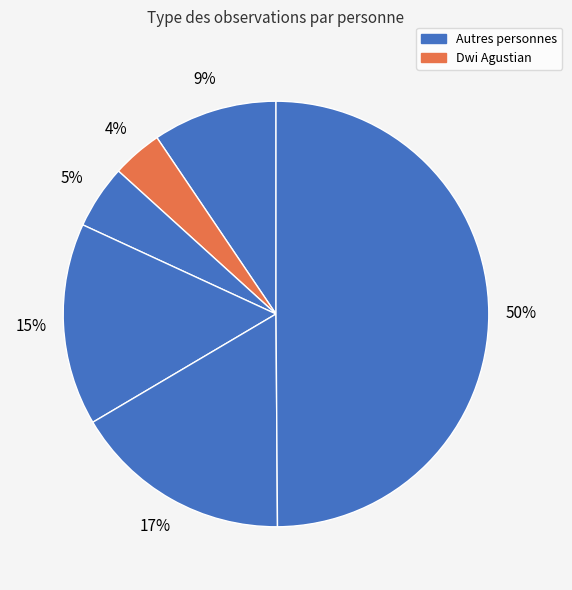

Does any single category account for the majority?

No